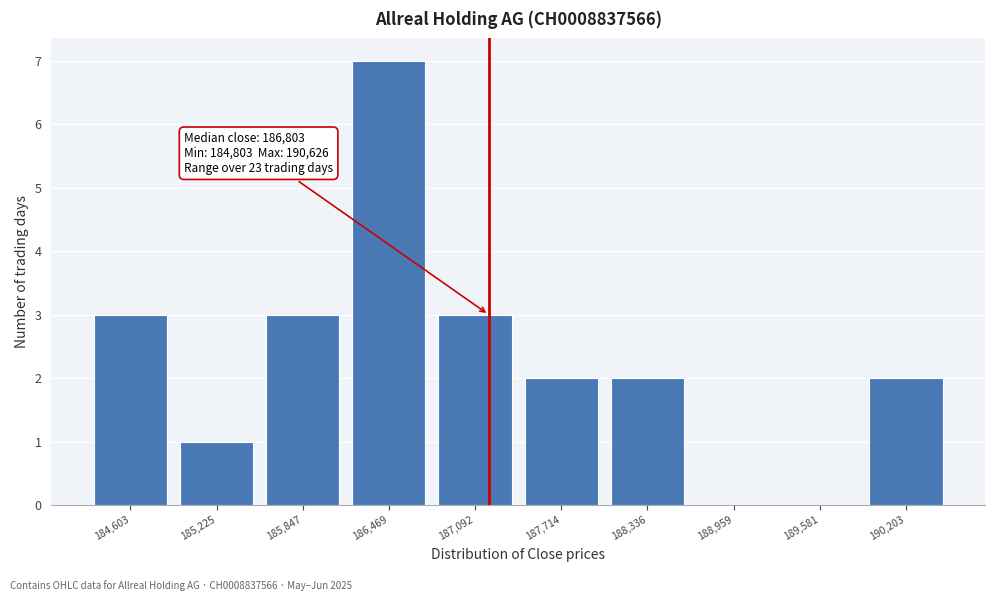

Reading left to right, transcribe all the data shown in this chart.

184,603=3	185,225=1	185,847=3	186,469=7	187,092=3	187,714=2	188,336=2	188,959=0	189,581=0	190,203=2